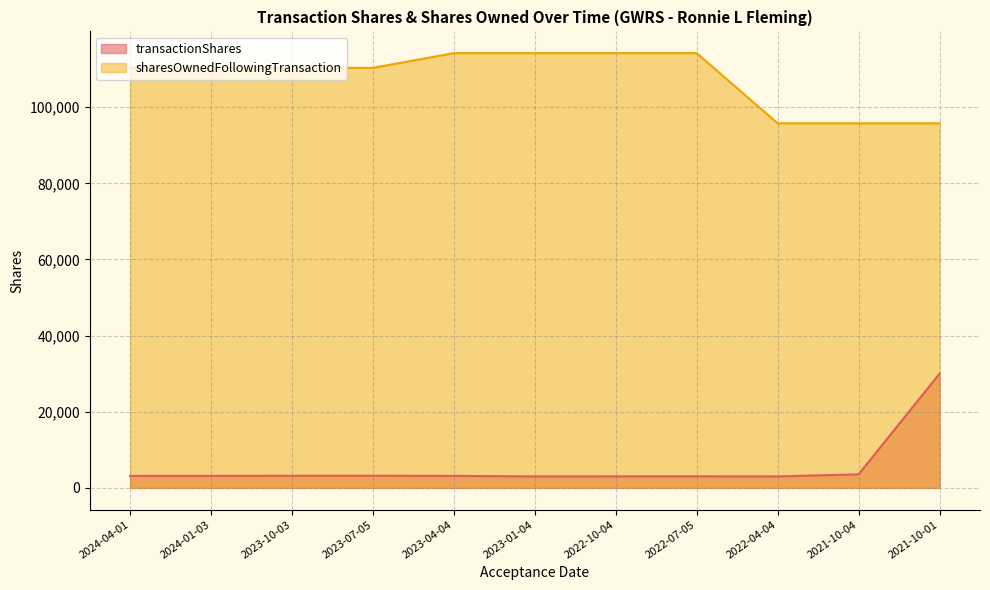

True or false: transactionShares and sharesOwnedFollowingTransaction intersect in this chart.

False